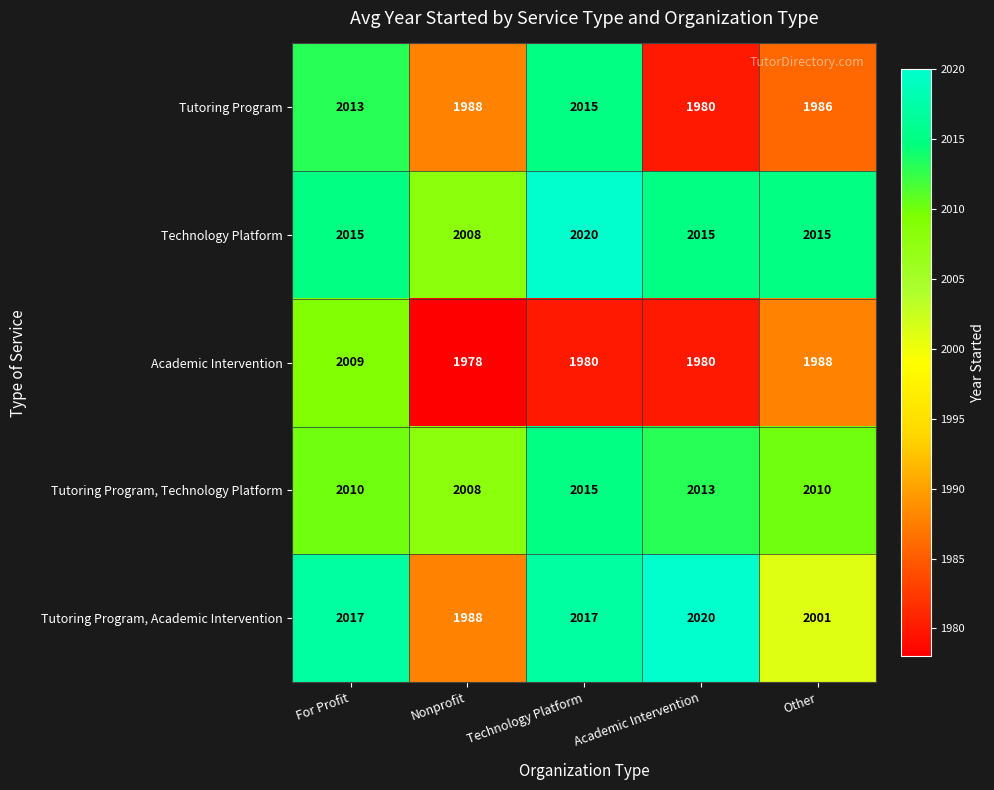

What is the total value across all series at Technology Platform?

10047